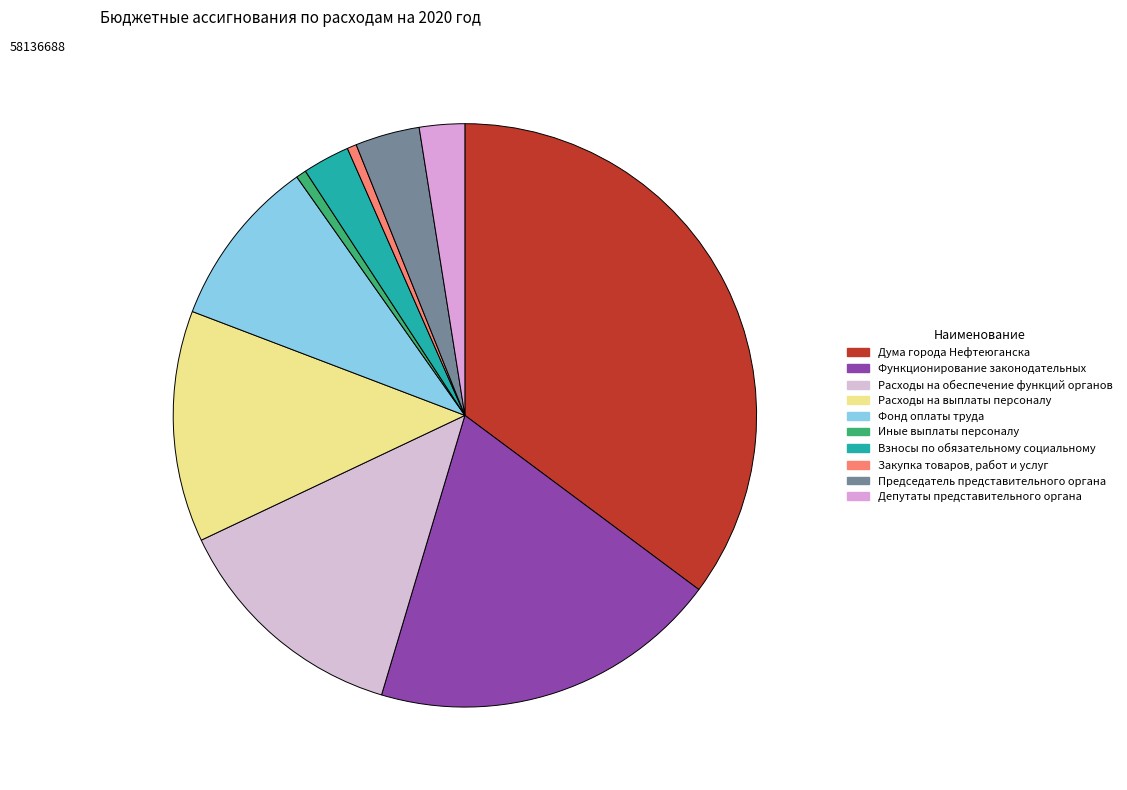

Count the number of slices in the pie.

10